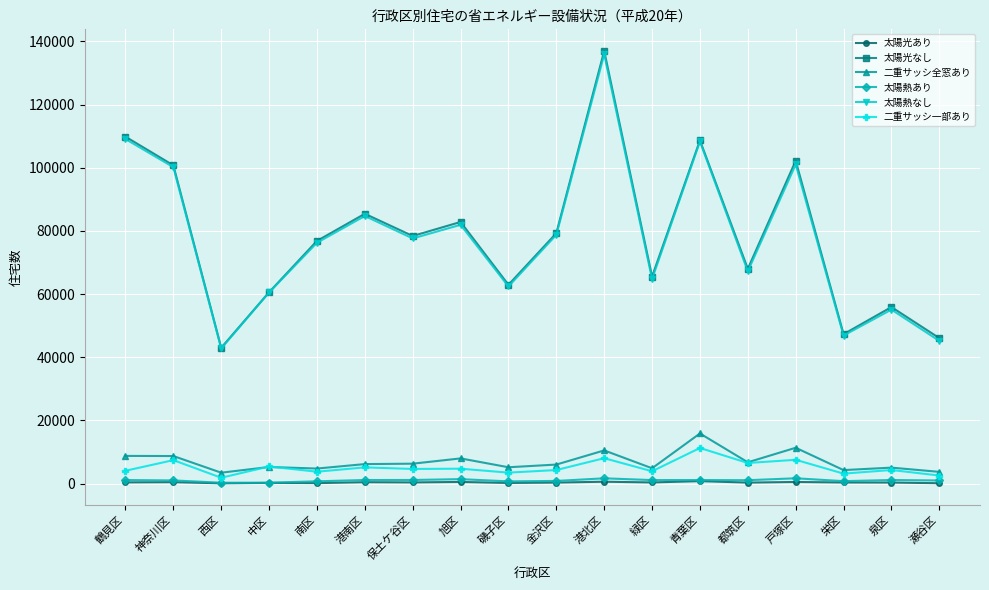

Read the 太陽熱なし value at 西区, to the nearest 100.

42800